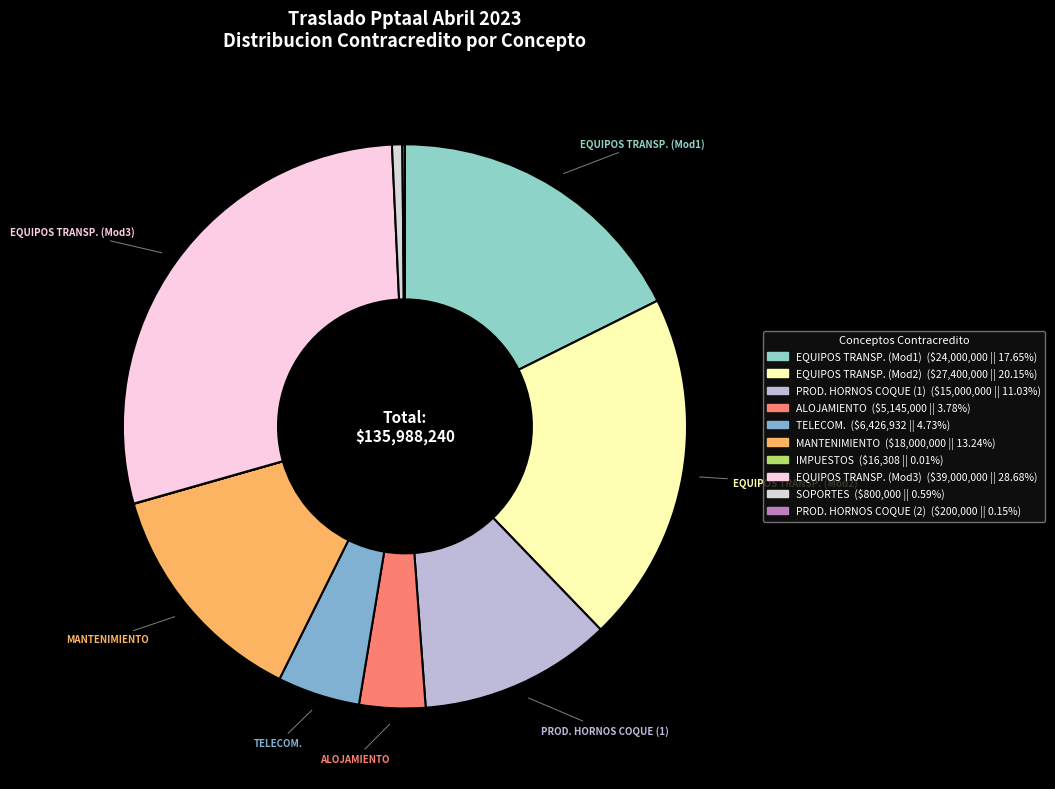

Count the number of slices in the pie.

10